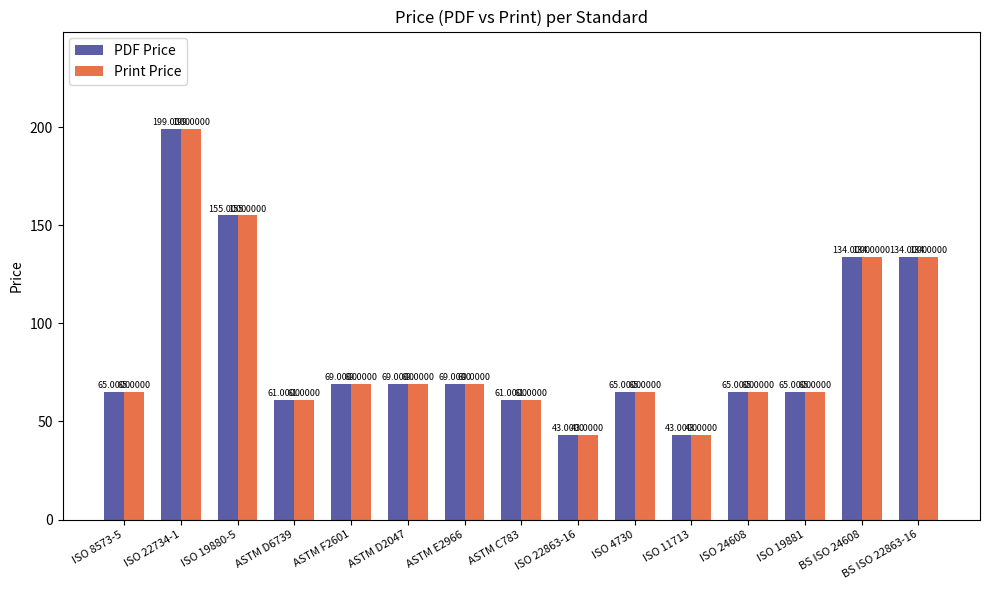

What is the difference between the maximum and minimum values in the PDF Price series?

156